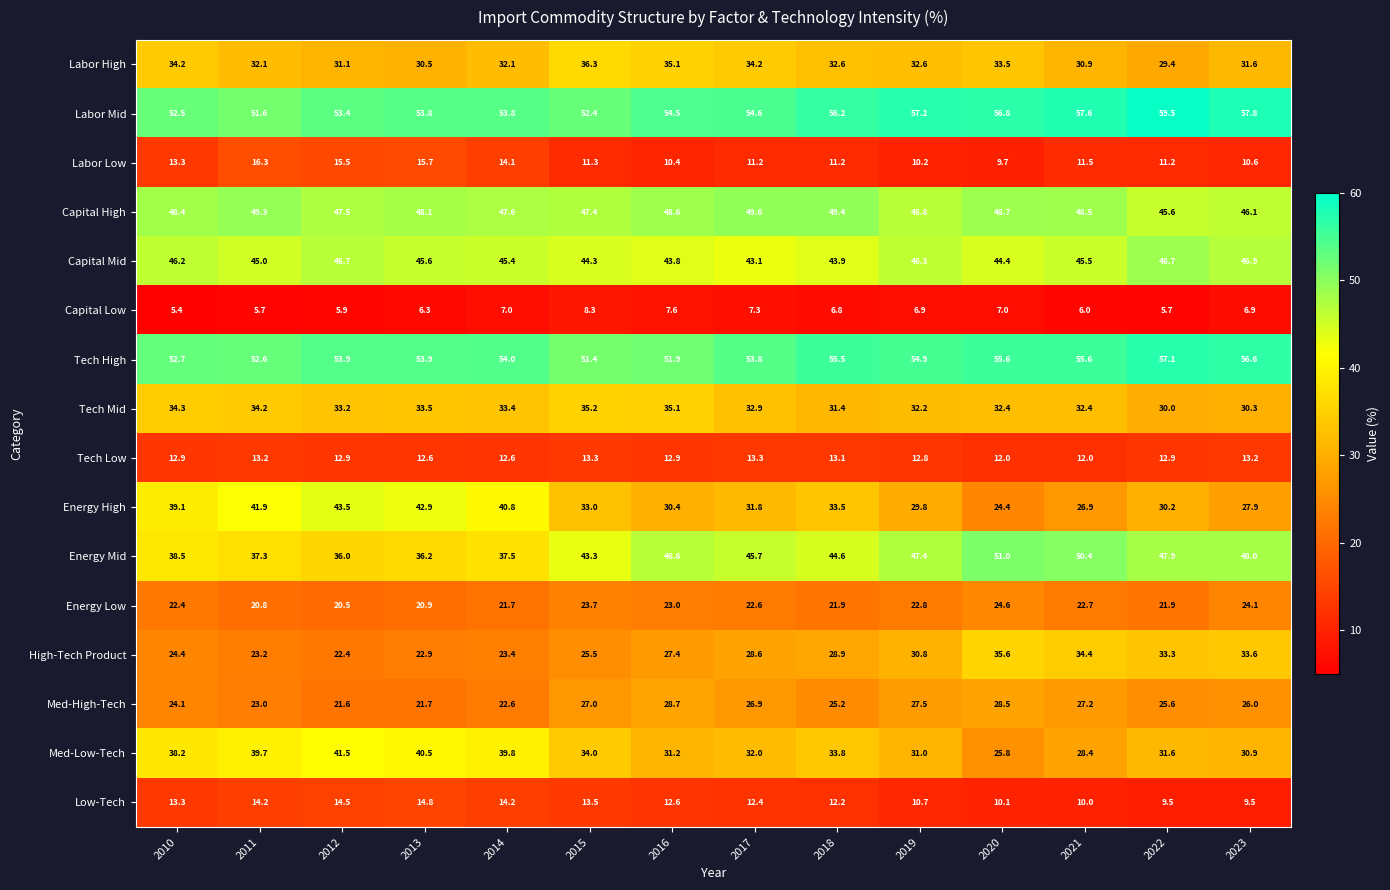

Which label corresponds to the largest value in the chart?

2022